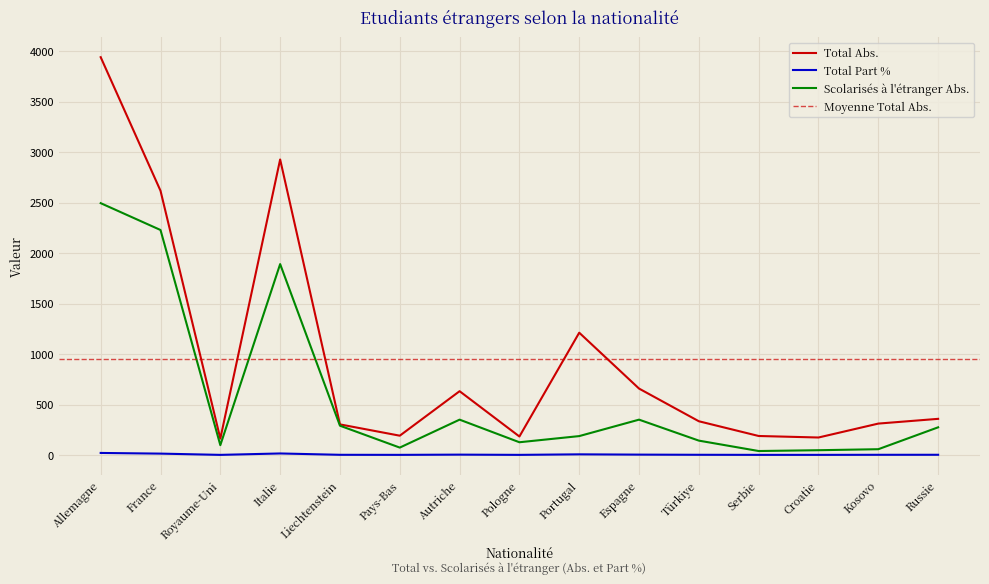

List the series in order of their peak value, highest first.

Total Abs., Scolarisés à l'étranger Abs., Total Part %